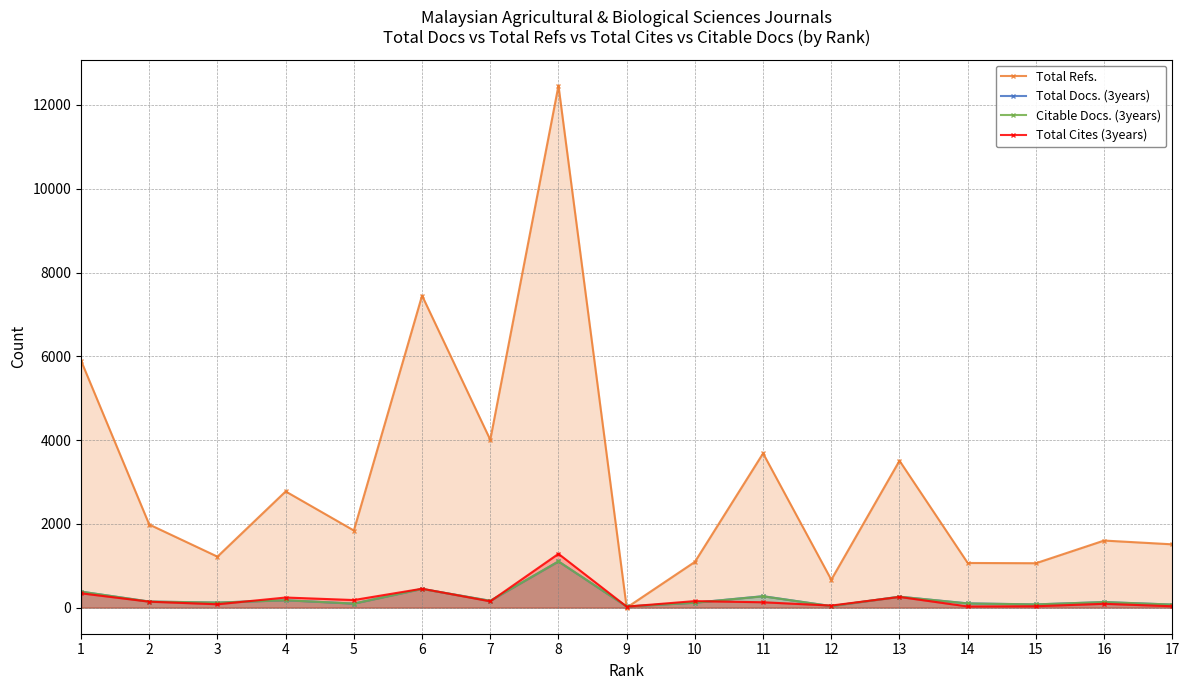

How many interior local peaks does the Citable Docs. (3years) series have?

6